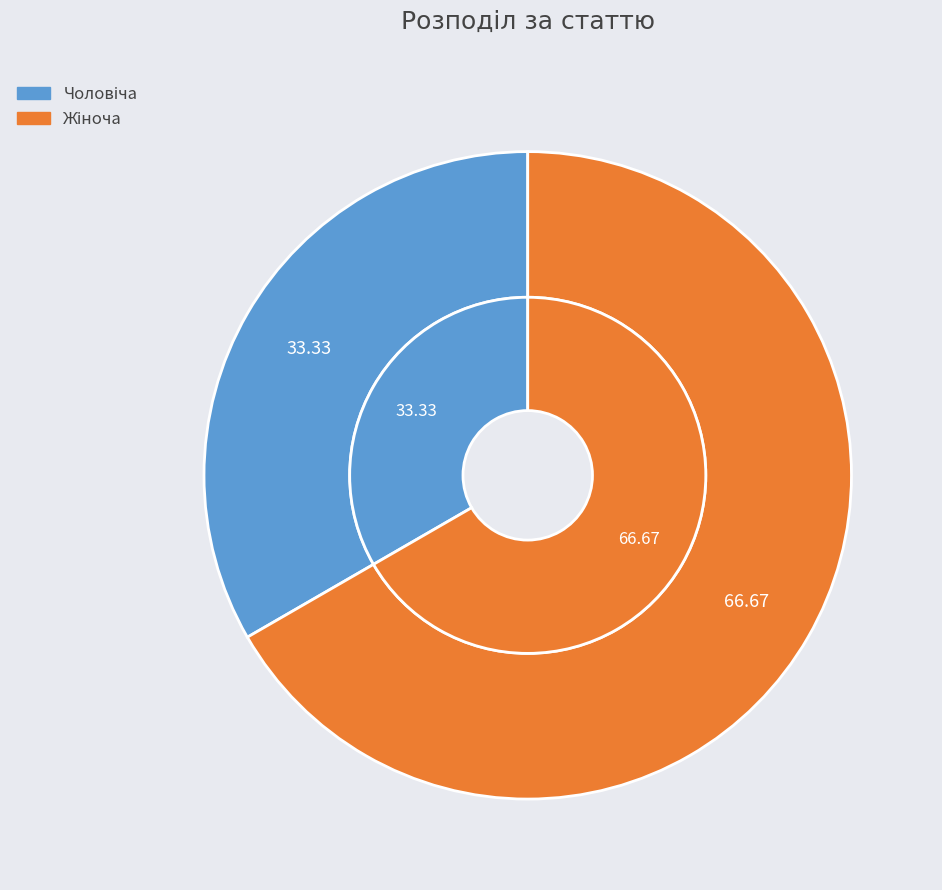

What is the largest slice in the pie chart?

Жіноча